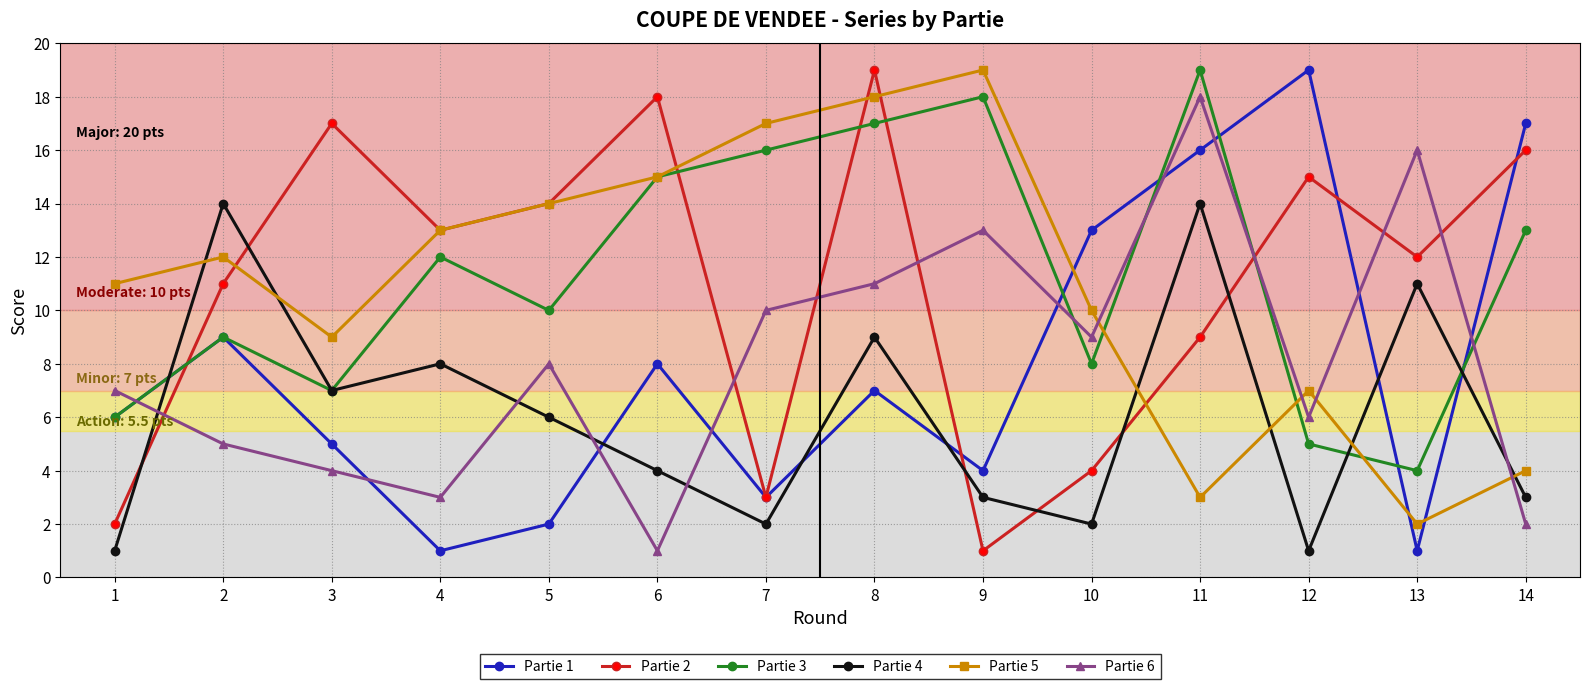

Which series changed the most between 6 and 9?

Partie 2